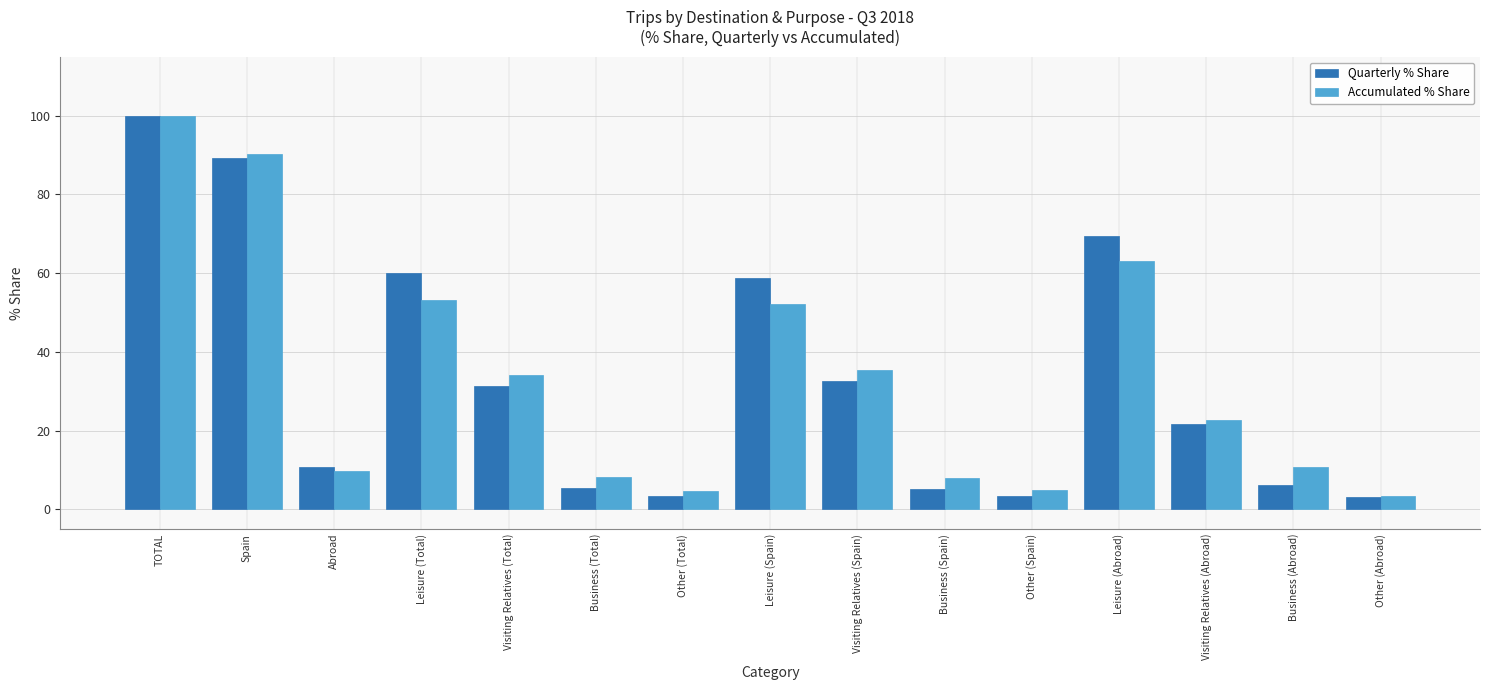

At which category is the sum across all series the highest?

TOTAL